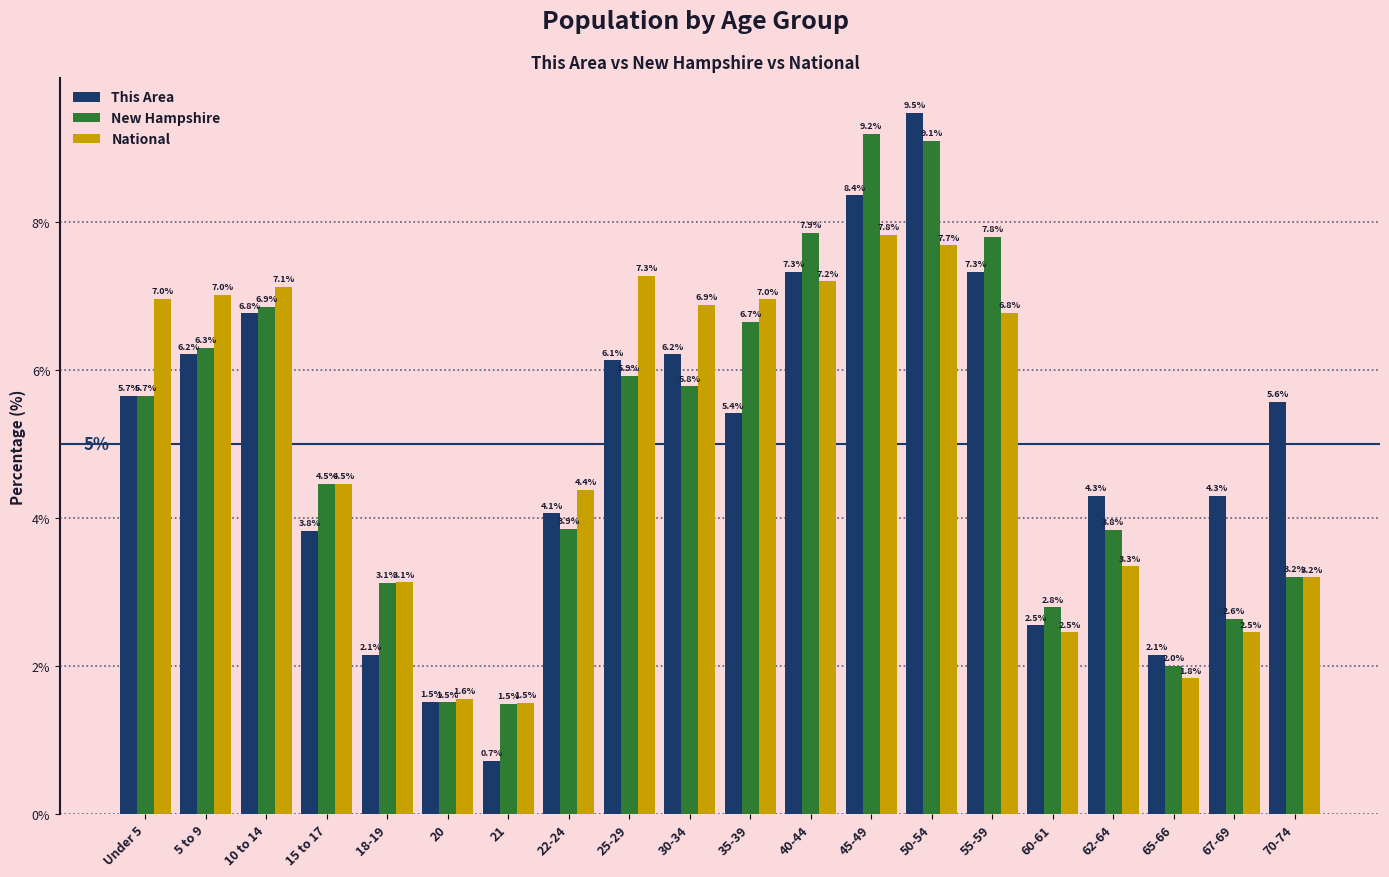

Which series has the largest range (max minus min)?

This Area